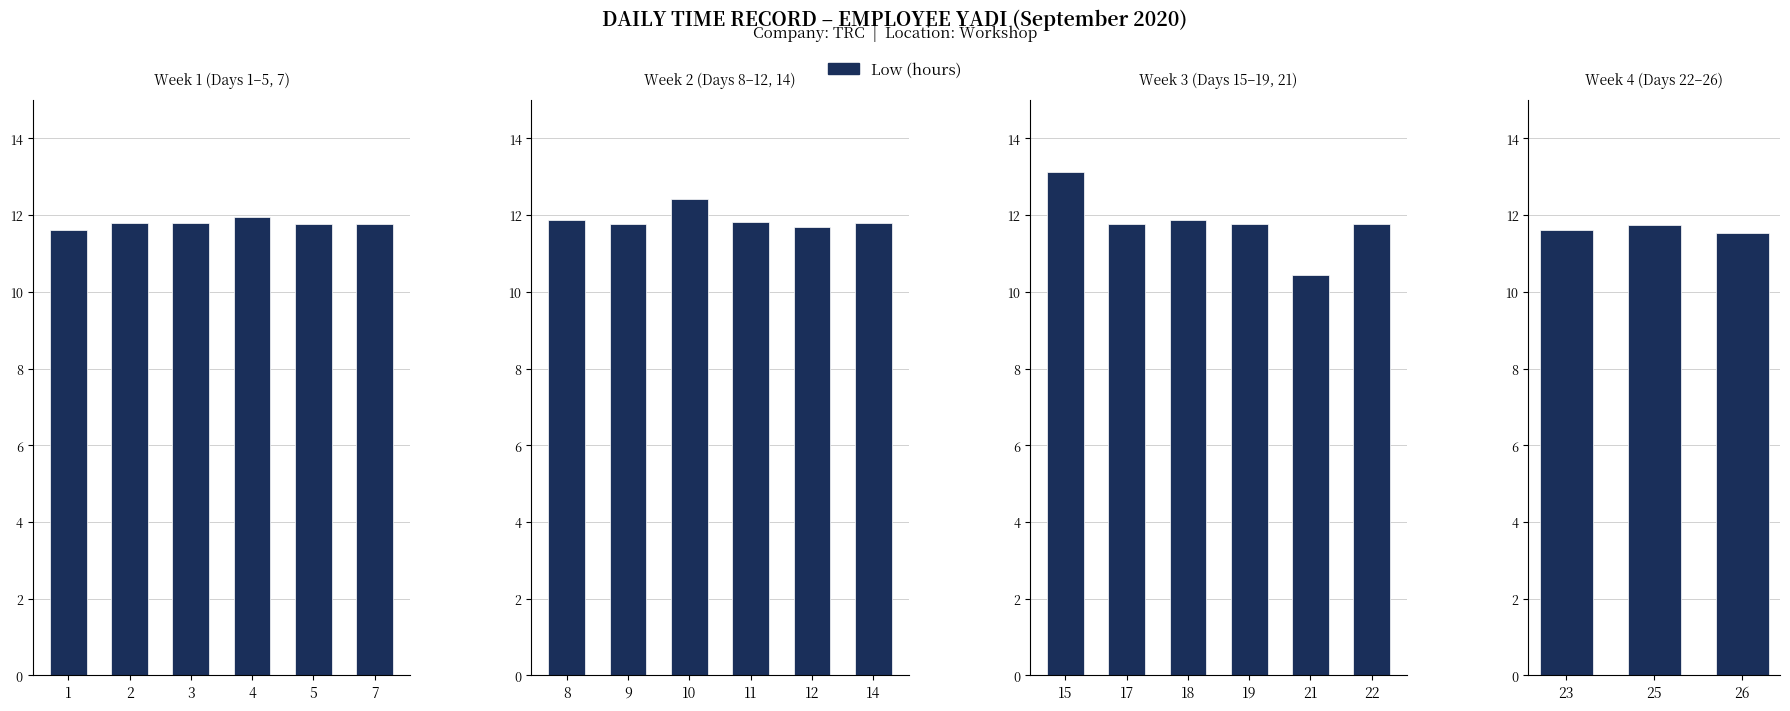

Rank the categories by value from highest to lowest.

25, 23, 26